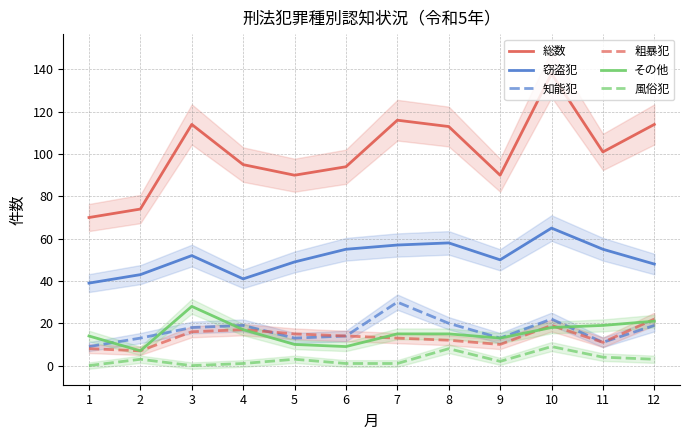

How many values in the 総数 series exceed 101?

5